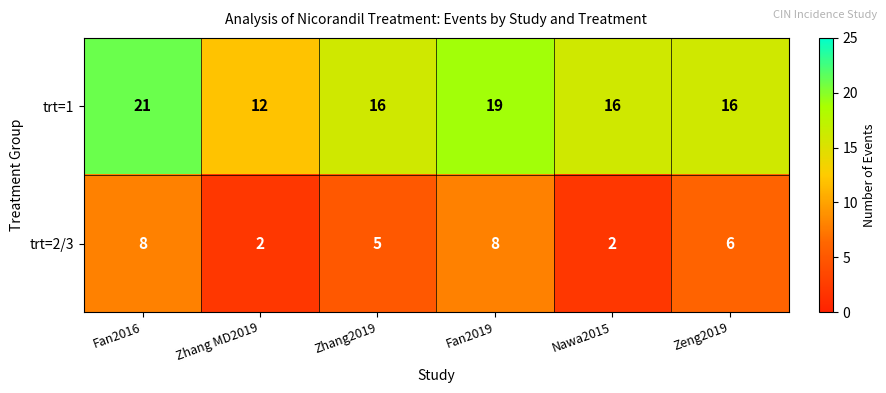

Rank the series by their average value, from highest to lowest.

trt=1, trt=2/3